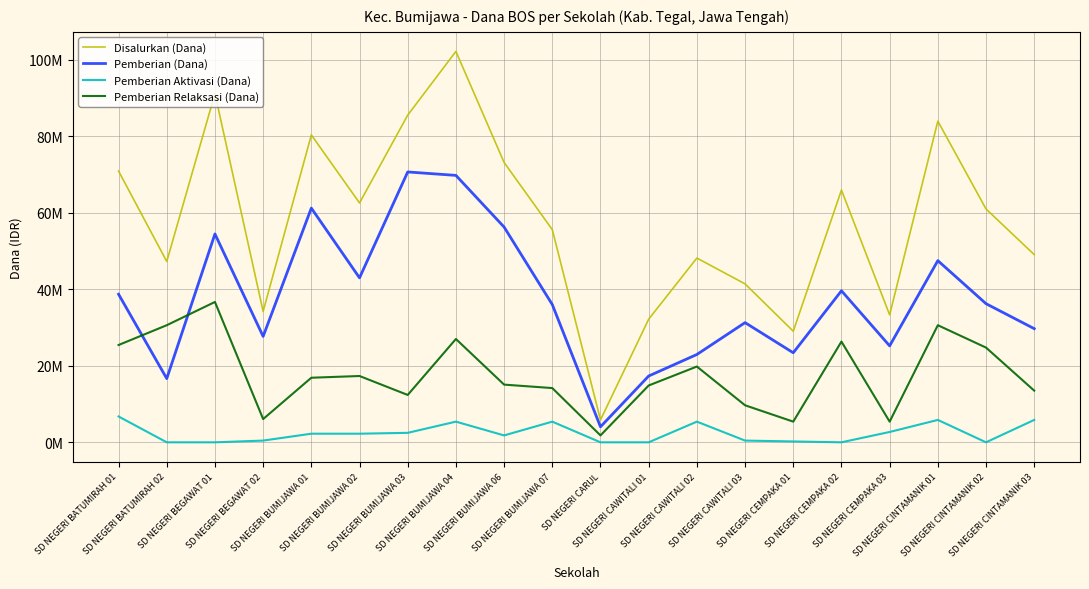

True or false: Pemberian Relaksasi (Dana) has more than 0 interior local peaks.

True